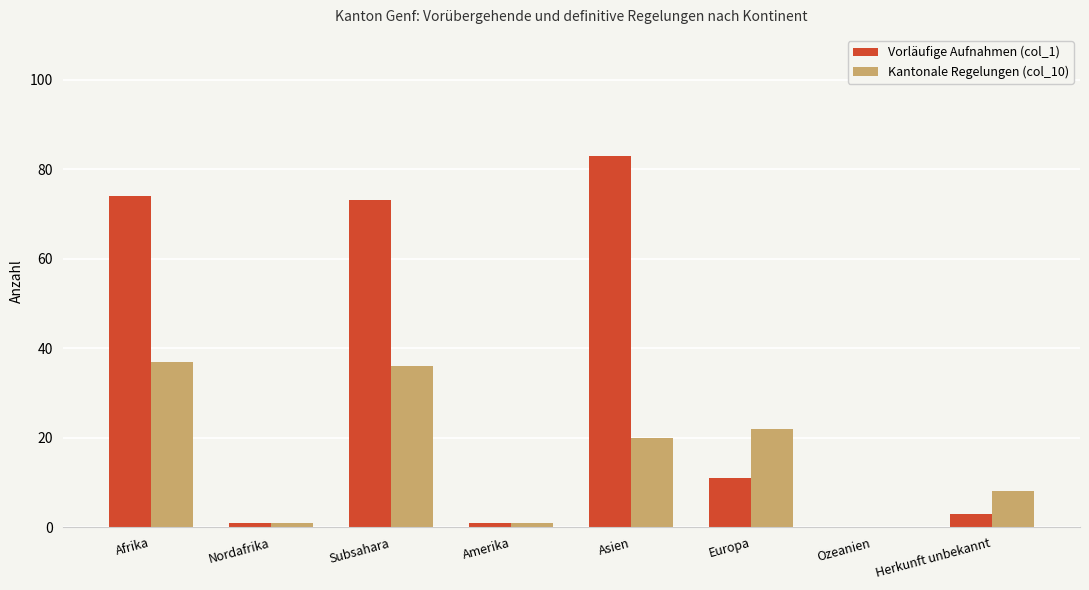

Count the number of data series in this chart.

2